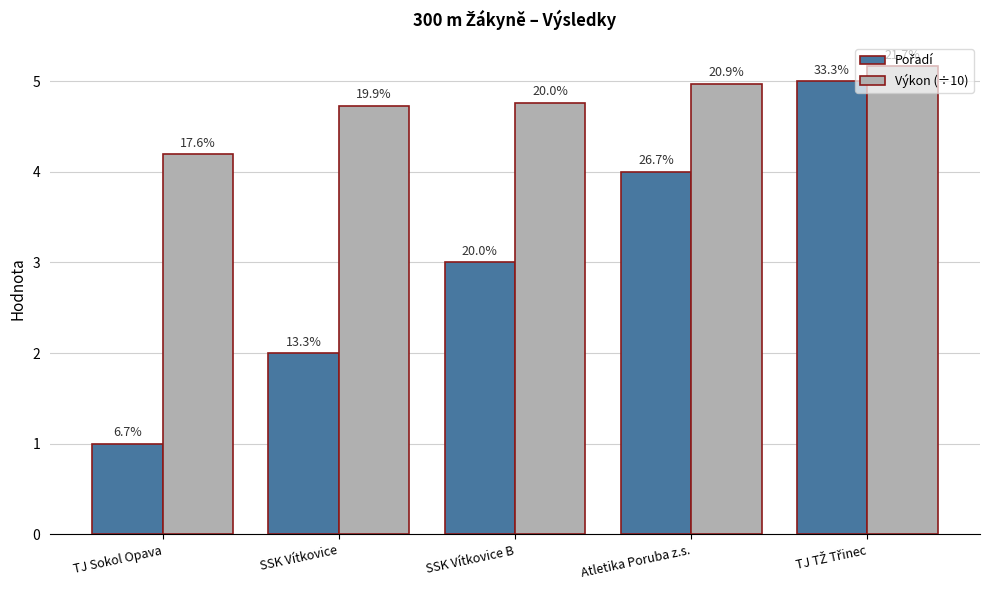

Are the bars horizontal?

No